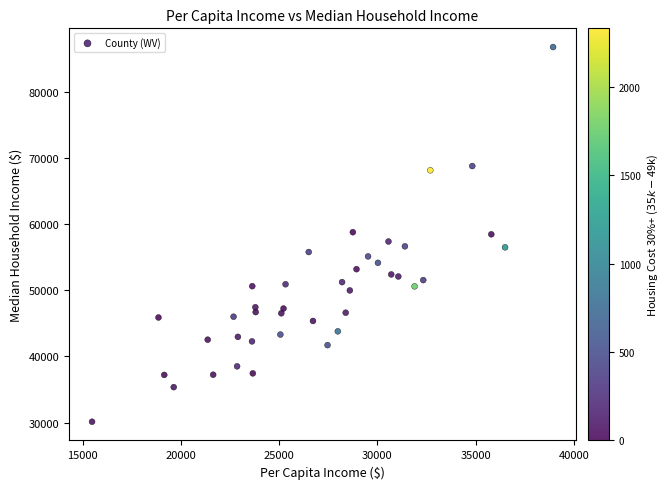

What is the range of X values (max minus min)?

23472